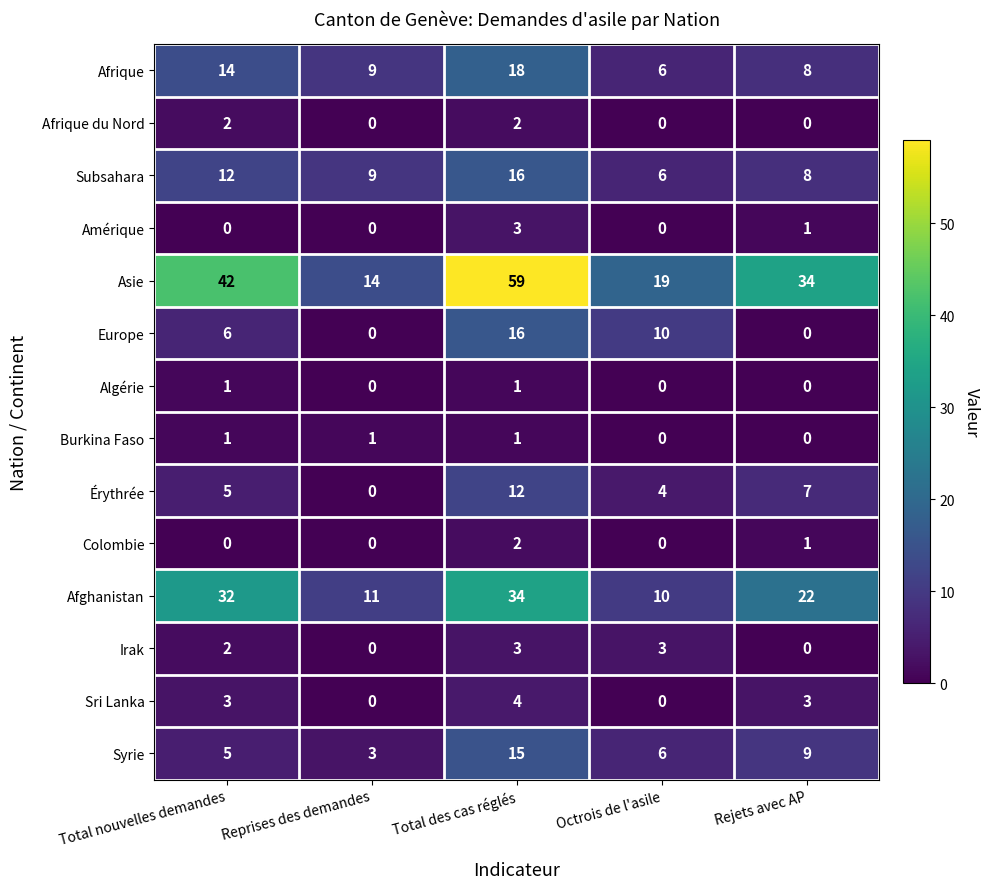

The Colombie series shows 0 at Total nouvelles demandes. True or false?

True